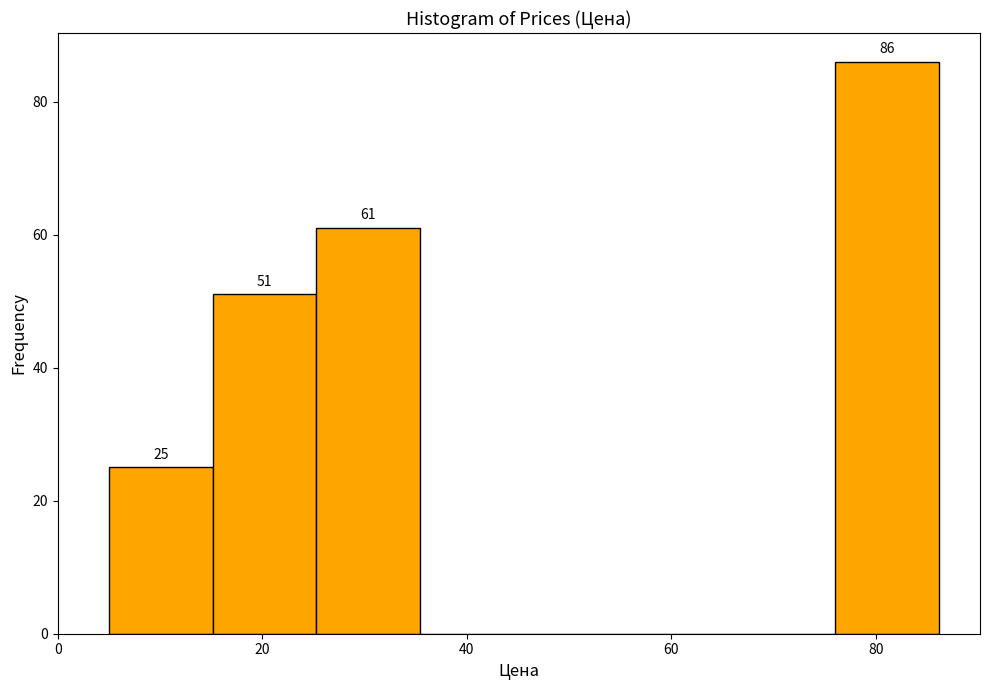

Which range on the x-axis has the tallest bar?

76 to 86